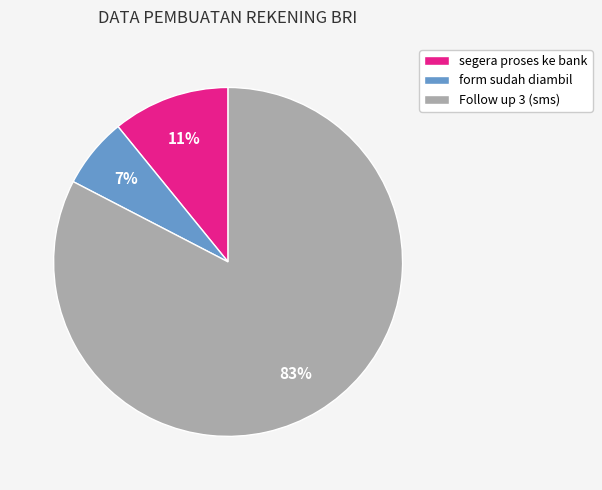

What is the largest slice in the pie chart?

Follow up 3 (sms)